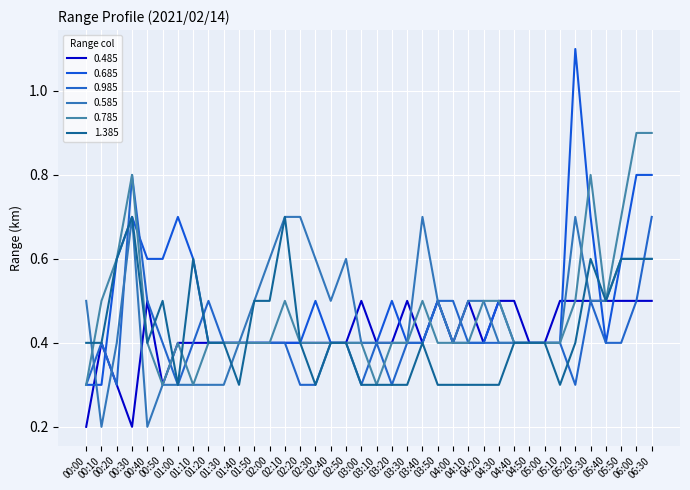

At 03:20, list the series in order from largest to smallest.

0.685, 0.485, 0.585, 0.785, 0.985, 1.385